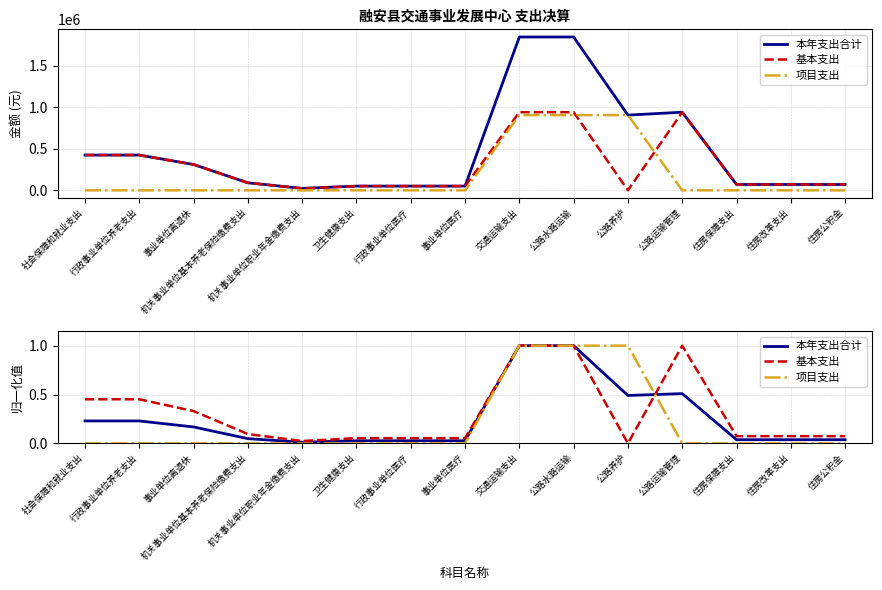

The 本年支出合计 series shows 0.0 at 住房改革支出. True or false?

False